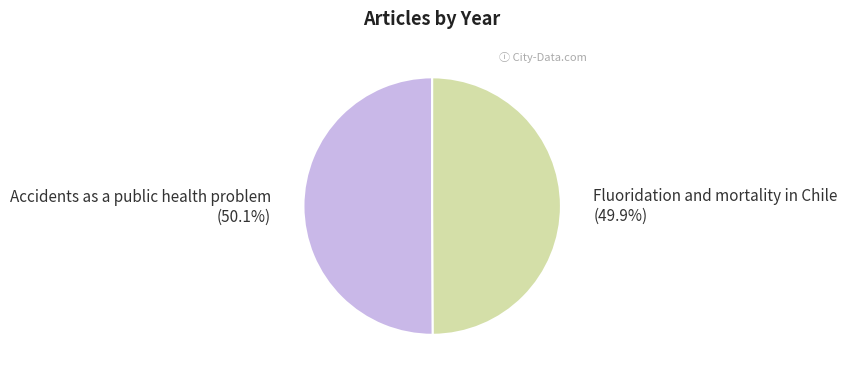

To the nearest percent, what portion does Accidents as a public health problem represent?

50%